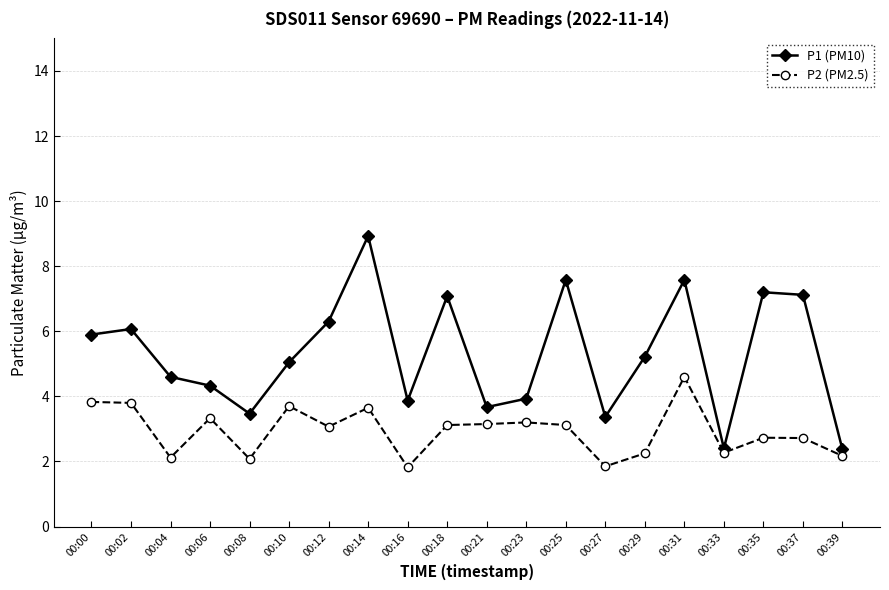

At which category is the sum across all series the highest?

00:14